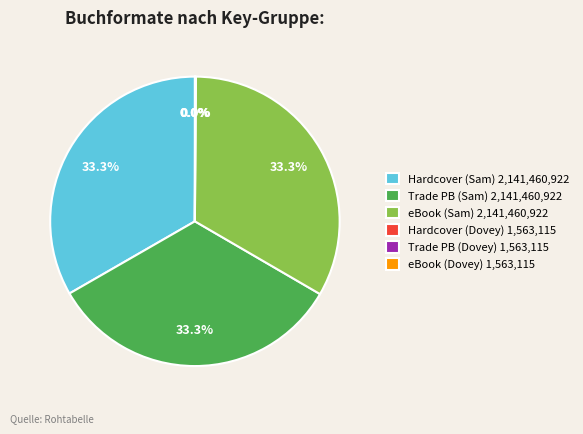

Approximately how many times larger is the value at Hardcover (Sam) 2,141,460,922 compared to eBook (Sam) 2,141,460,922?

1.0